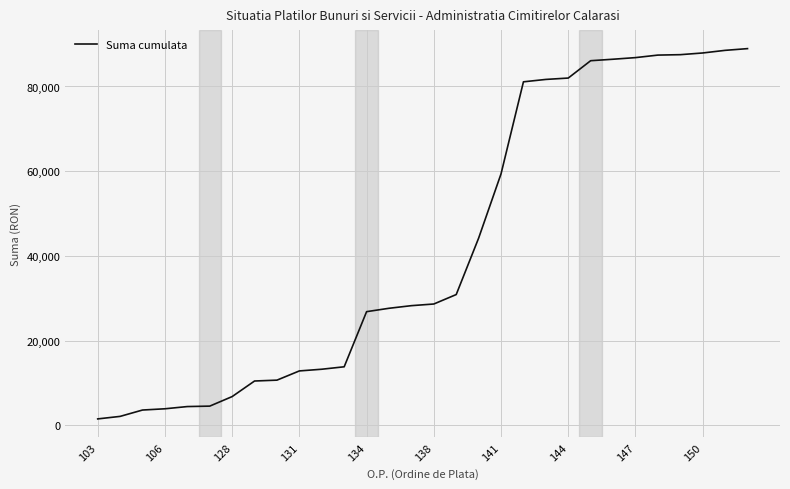

What is the greatest value displayed?

88938.5